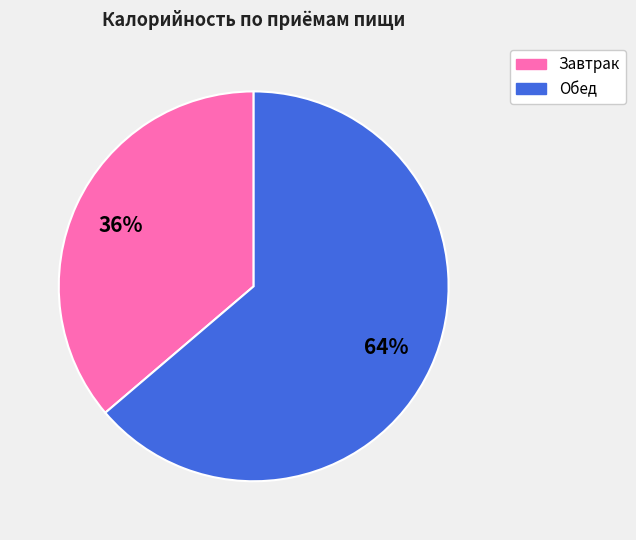

Which has a higher value, Завтрак or Обед?

Обед